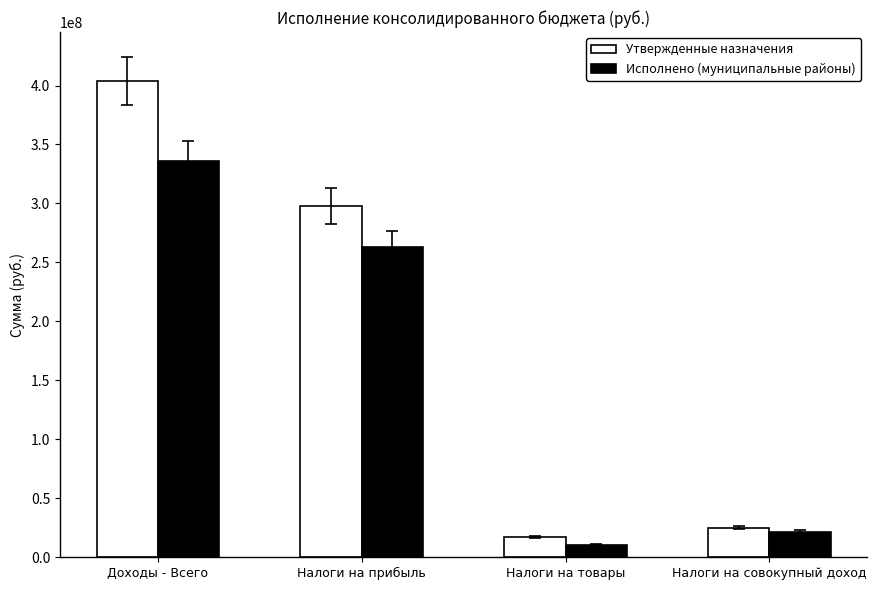

How many values in the Исполнено (муниципальные районы) series are below 263366502?

2